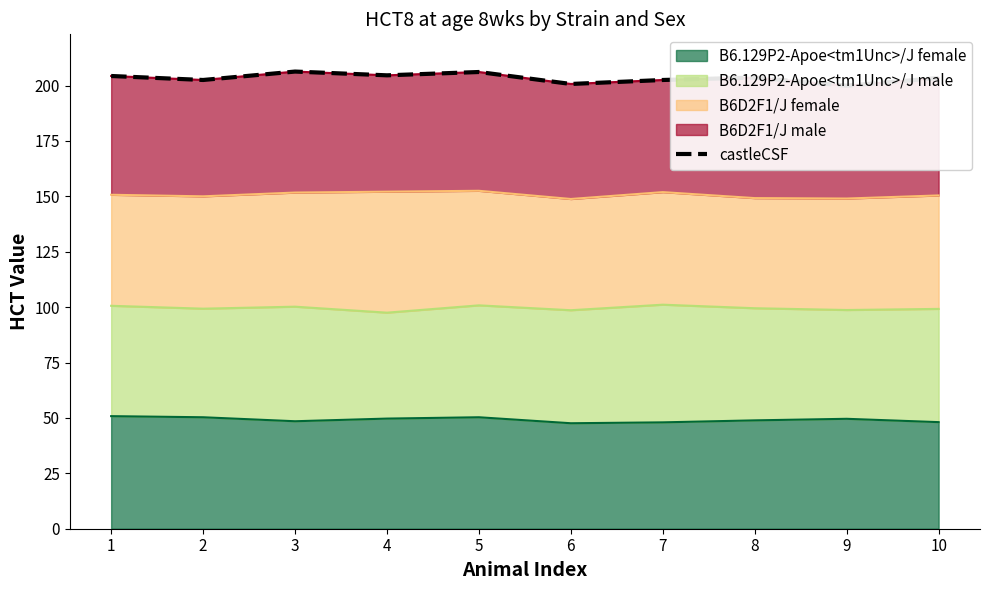

Approximately how many times larger is the value at 3 compared to 5?

1.0